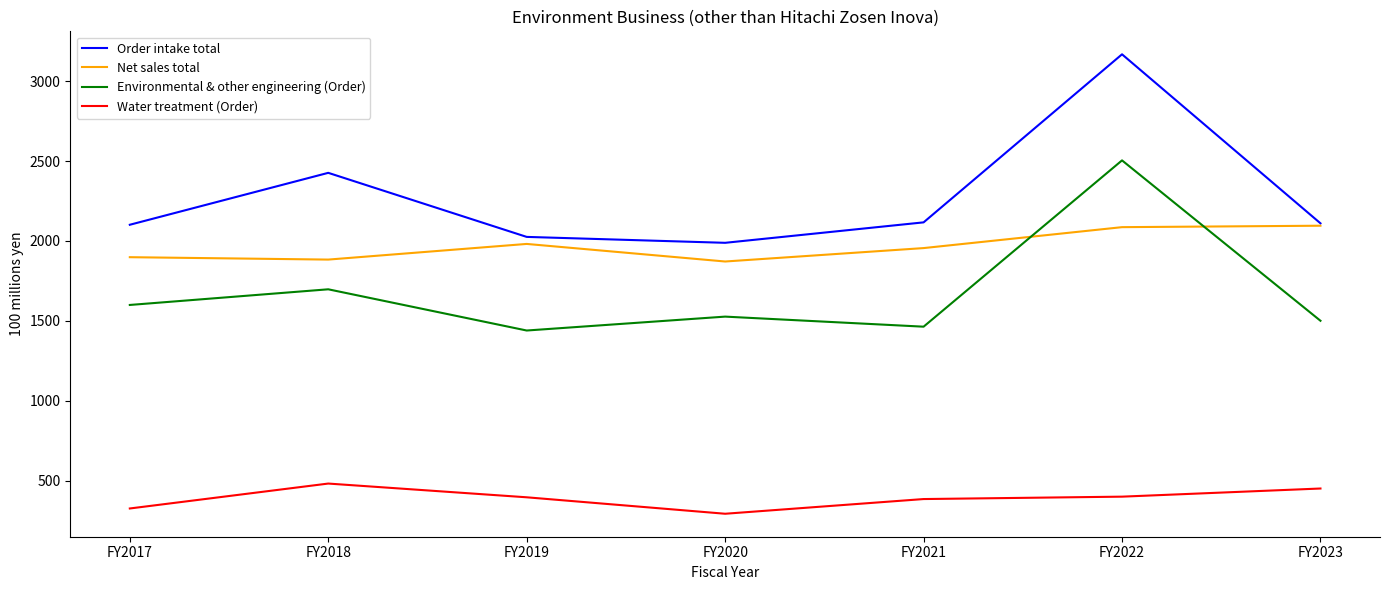

True or false: Water treatment (Order) has a value of 395 at FY2019.

True